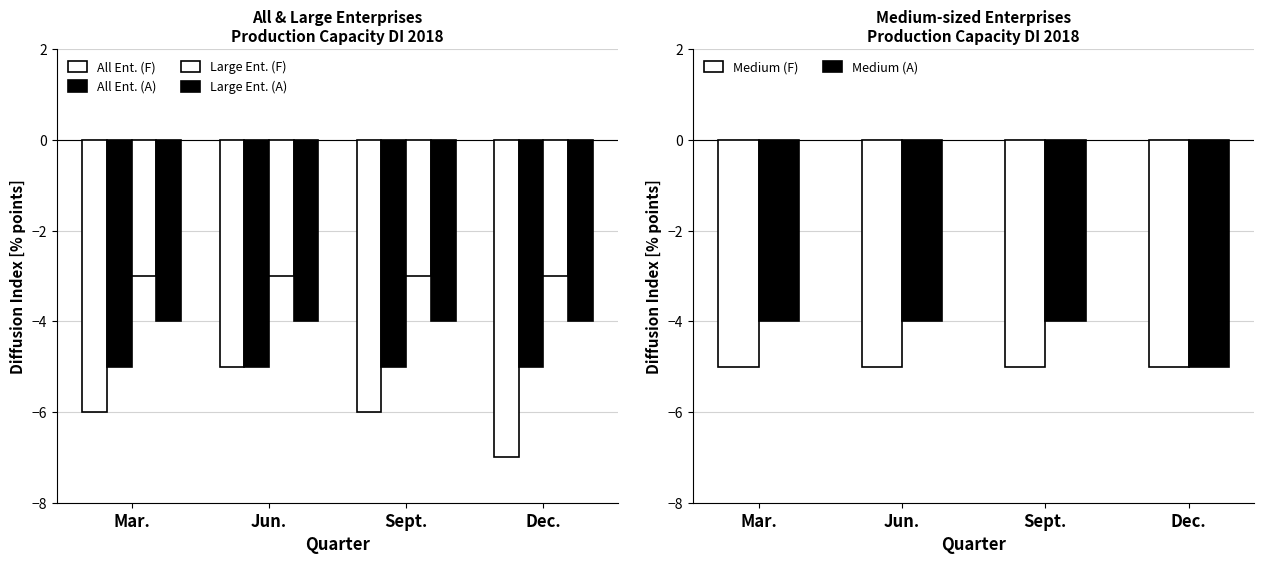

The All Ent. (A) series shows -8 at Dec.. True or false?

False